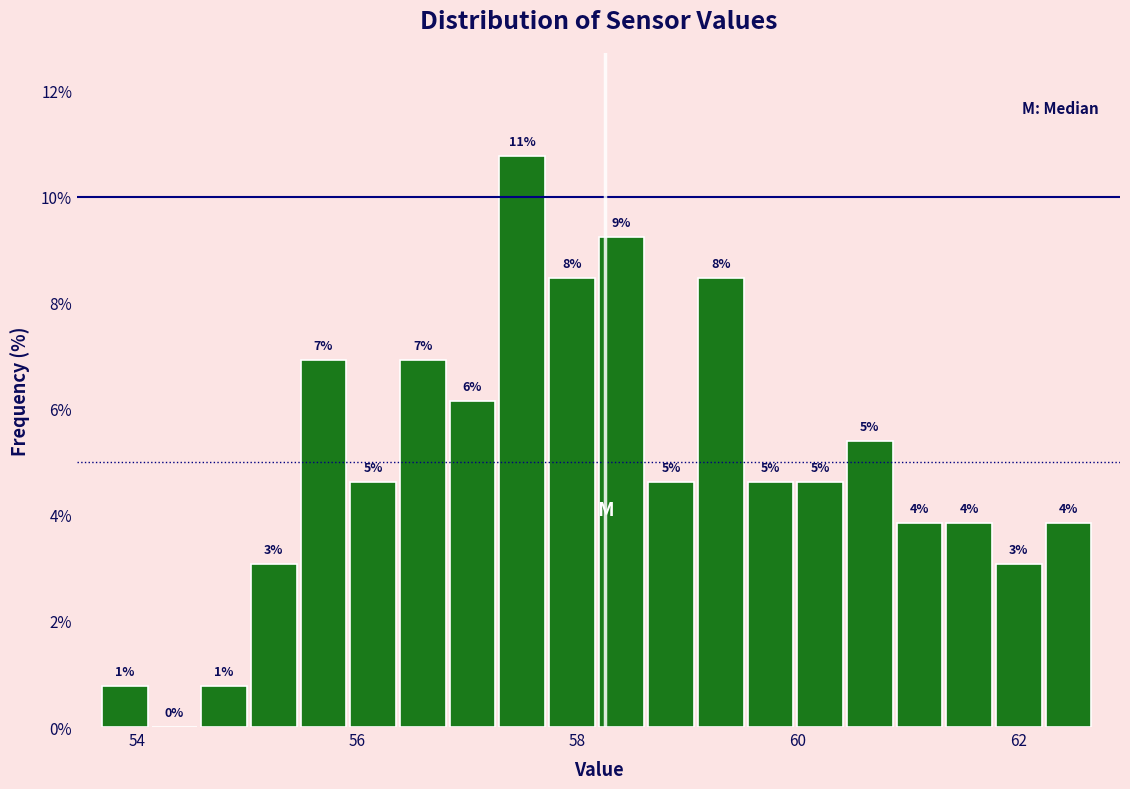

Around what value on the x-axis is the tallest bar? Give the approximate position of its centre, as read against the axis.

57.4